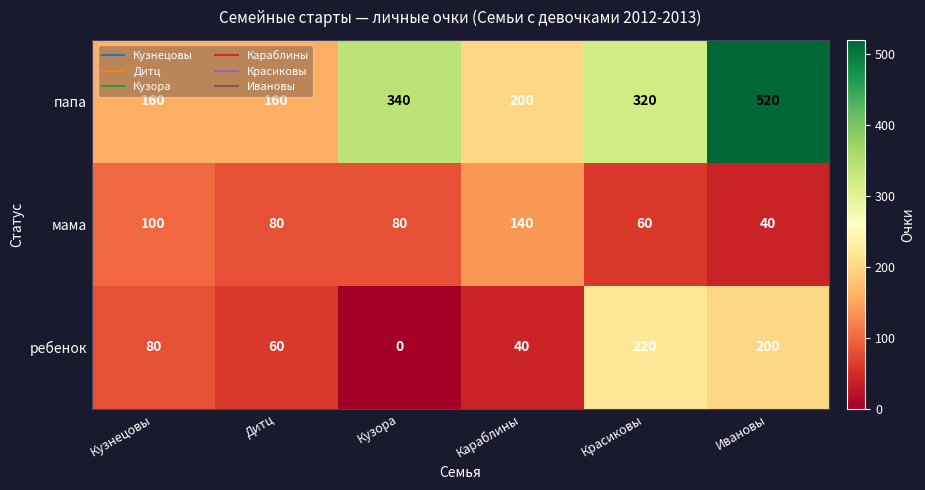

Which series has the widest spread of values?

папа